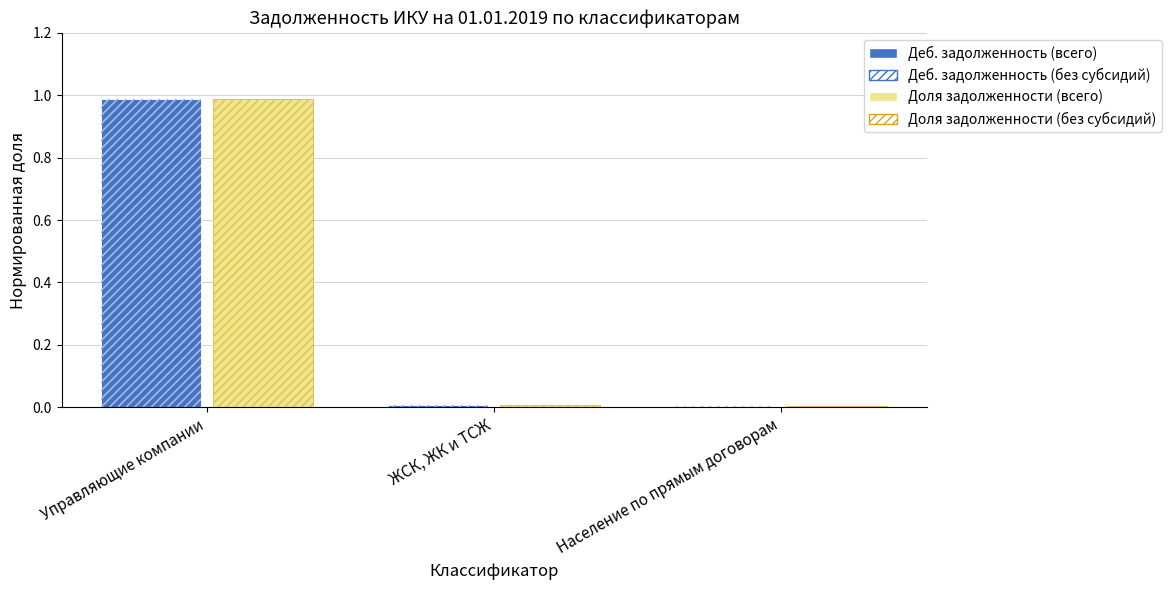

Which label corresponds to the largest value in the chart?

Управляющие компании